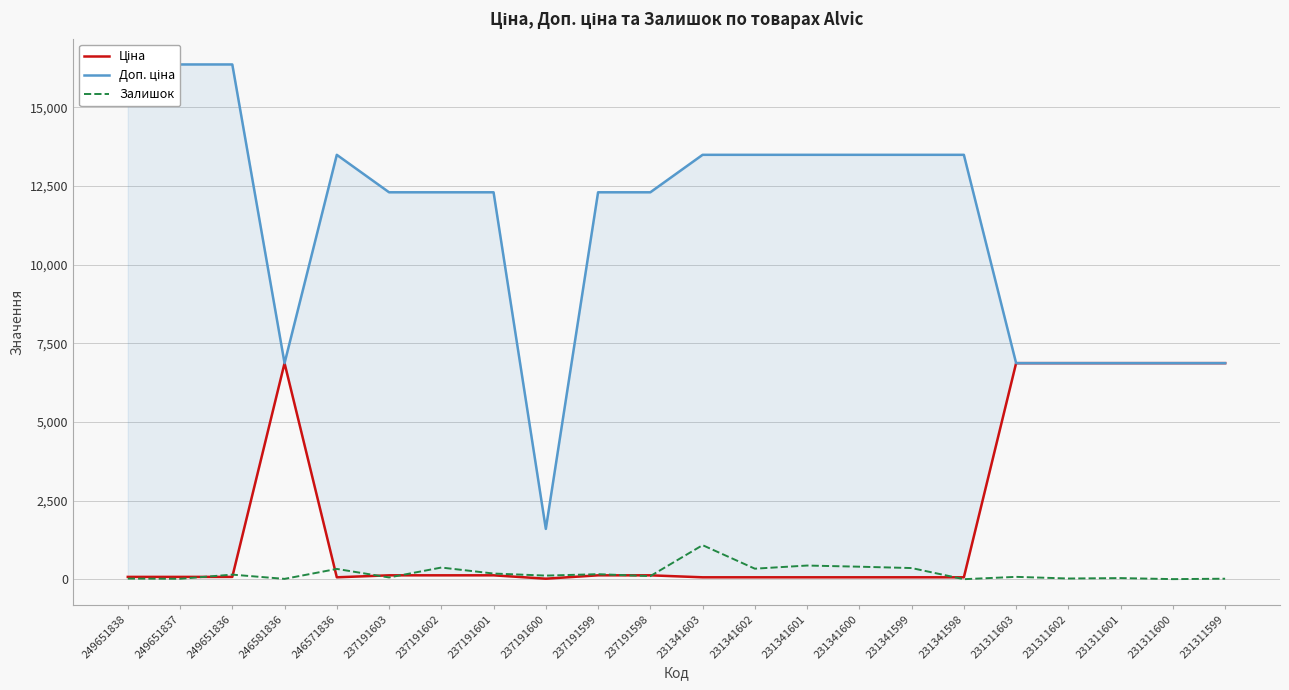

Which series has the widest spread of values?

Доп. ціна